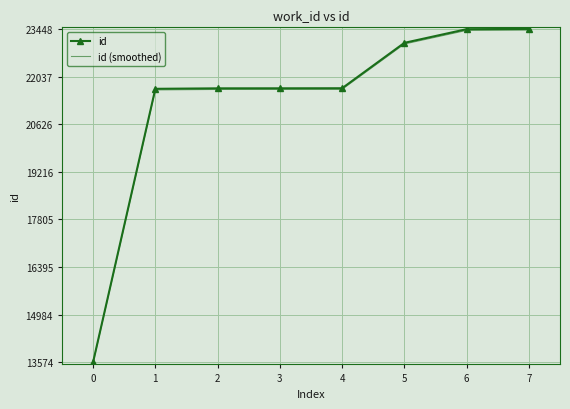

What is the lowest value of the id series?

13574.0